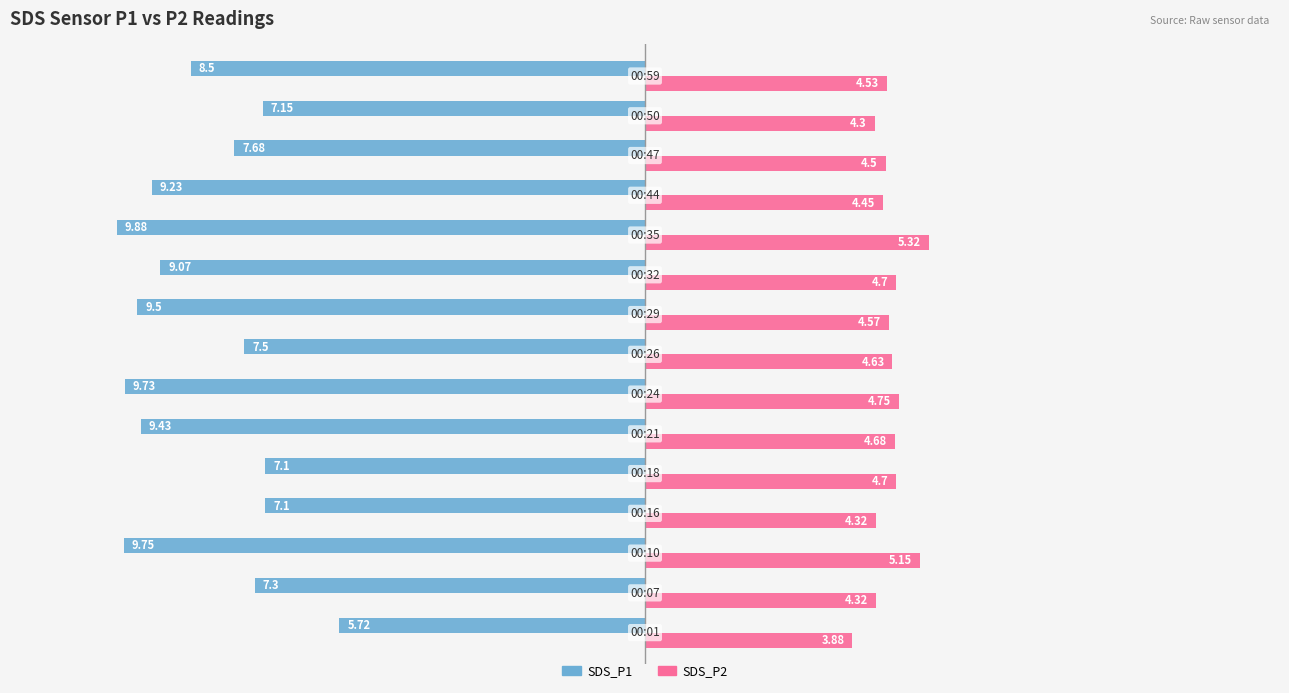

How many series are shown in this chart?

2